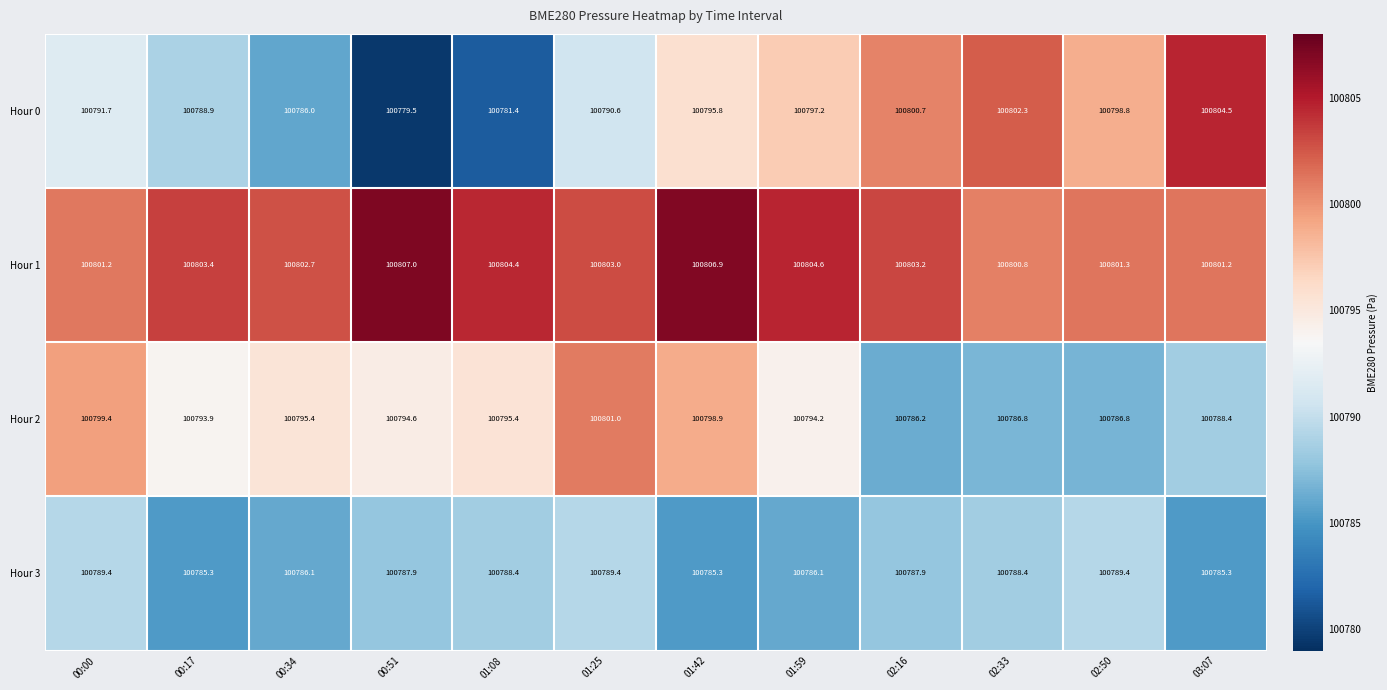

What is the difference between the maximum and minimum values in the Hour 1 series?

6.2